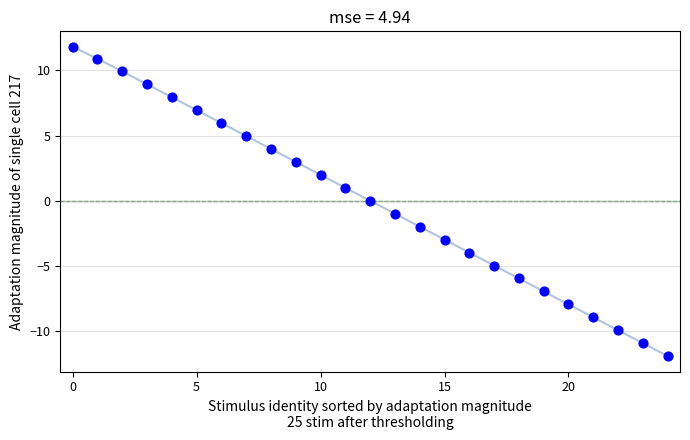

What is the range of Y values (max minus min)?

23.7